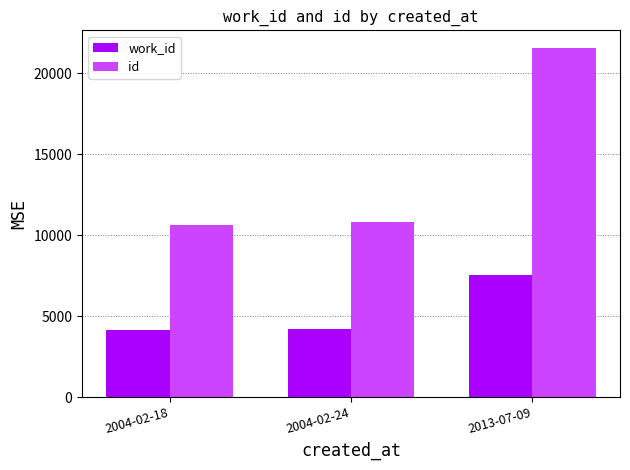

Is the value of id at 2013-07-09 greater than the value of work_id at 2013-07-09?

Yes